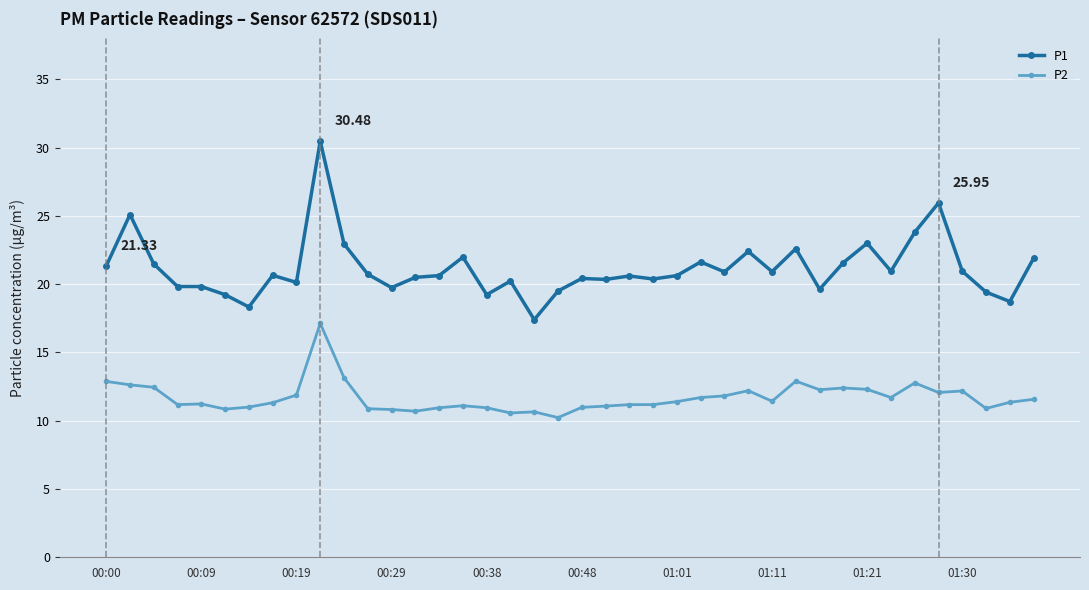

At how many categories does at least one series exceed 14?

40